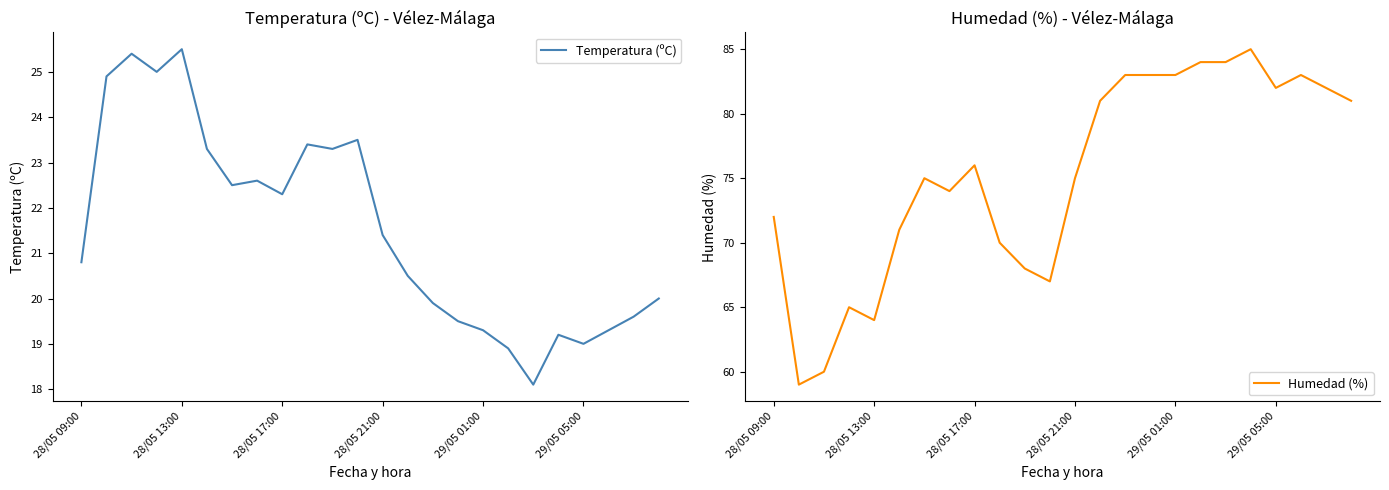

What is the difference between the maximum and minimum values in the Humedad (%) series?

26